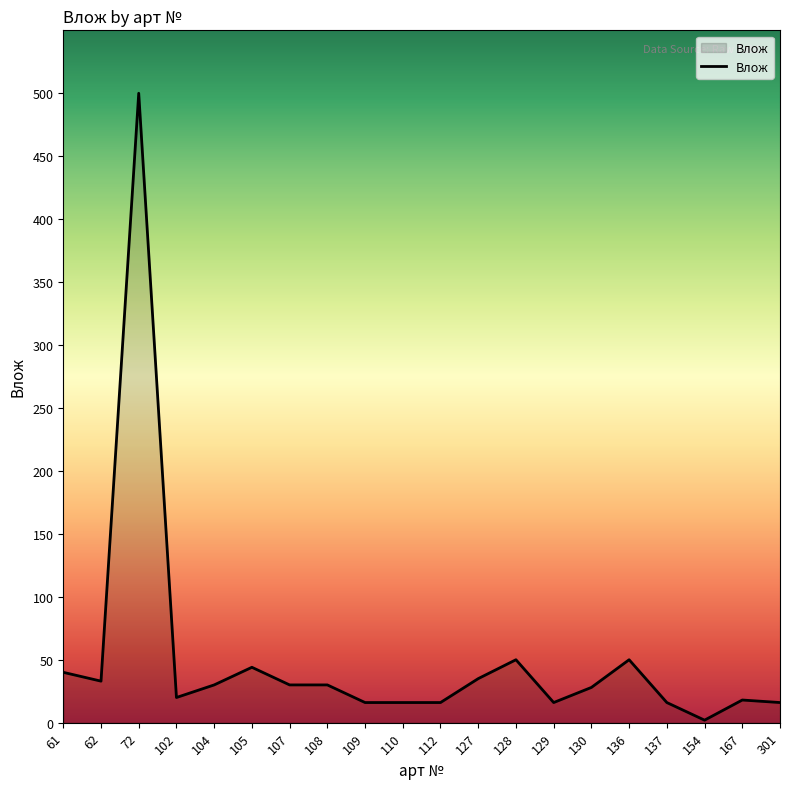

The value at 72 is 500. True or false?

True